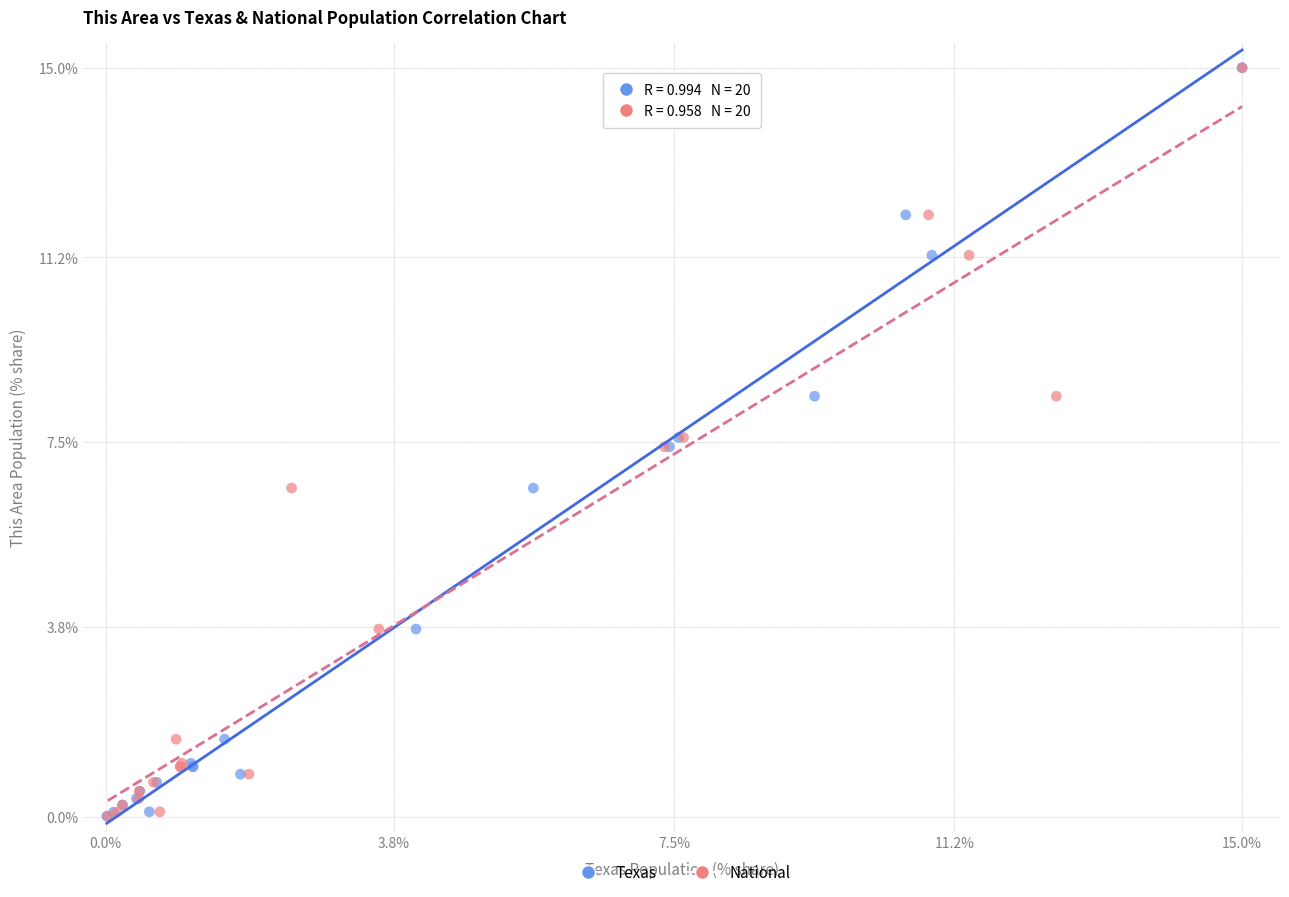

What are all the series names shown in the legend?

Texas, National